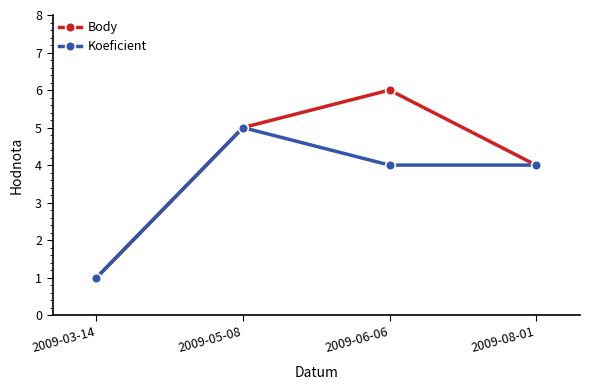

Is it true that Koeficient equals 1 at 2009-03-14?

True